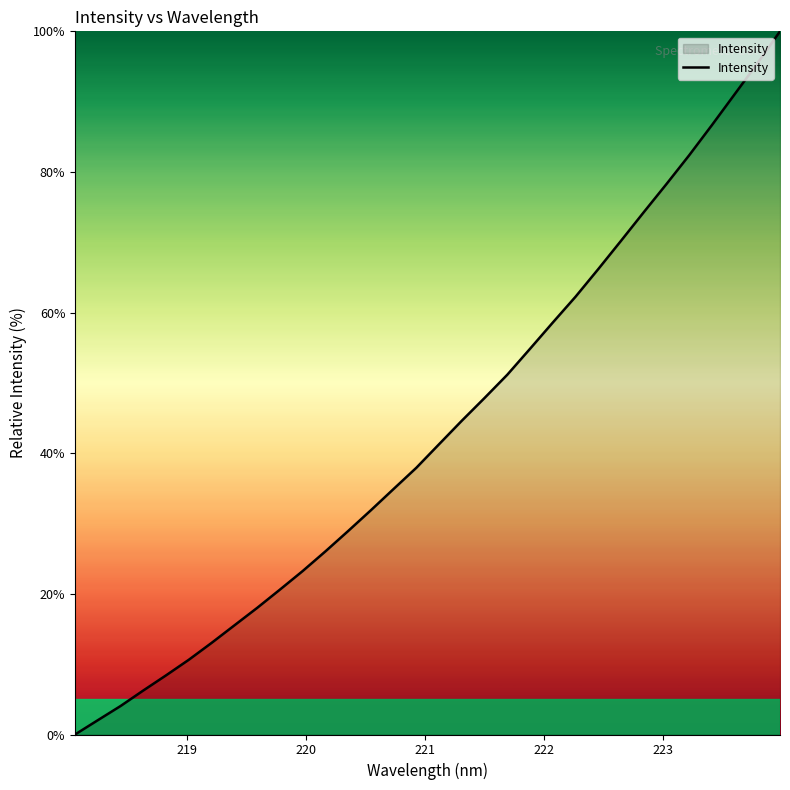

What is the maximum value shown in the chart?

100.0